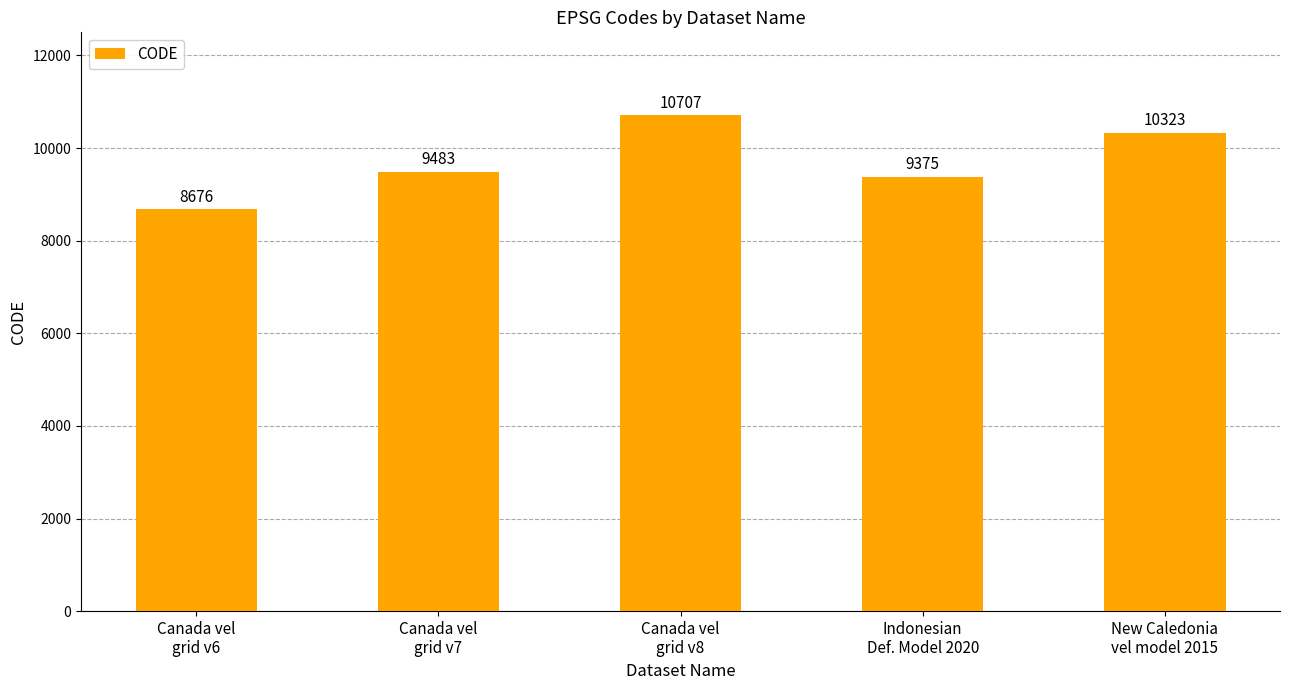

Reading right to left, transcribe all the data shown in this chart.

10323	9375	10707	9483	8676